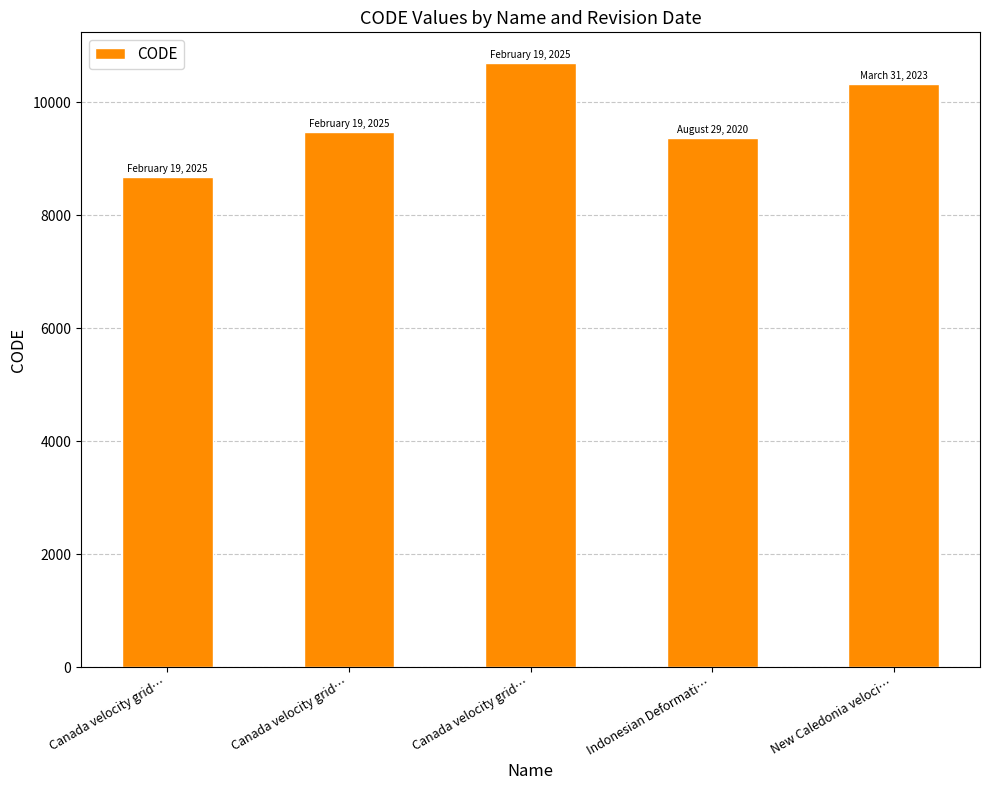

How many bars are there in total?

5